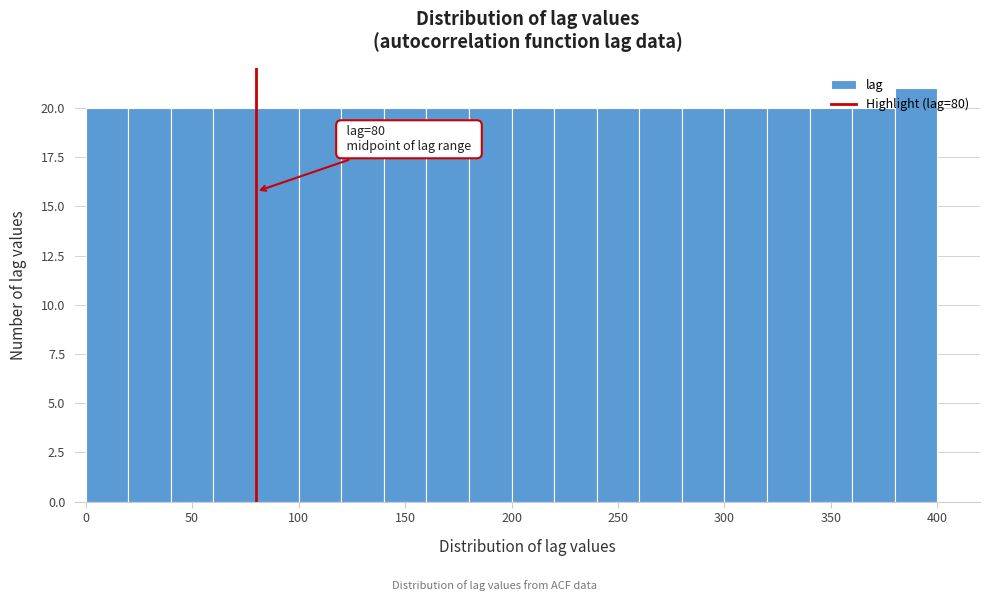

Over which range of the x-axis is the bar tallest?

380 to 400